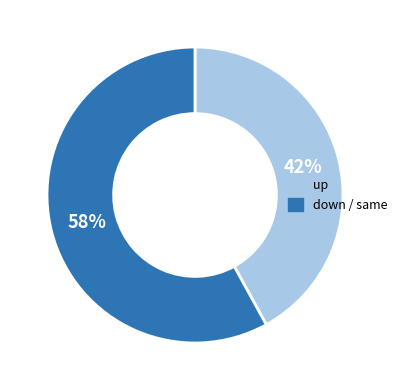

What is the largest slice in the pie chart?

down / same